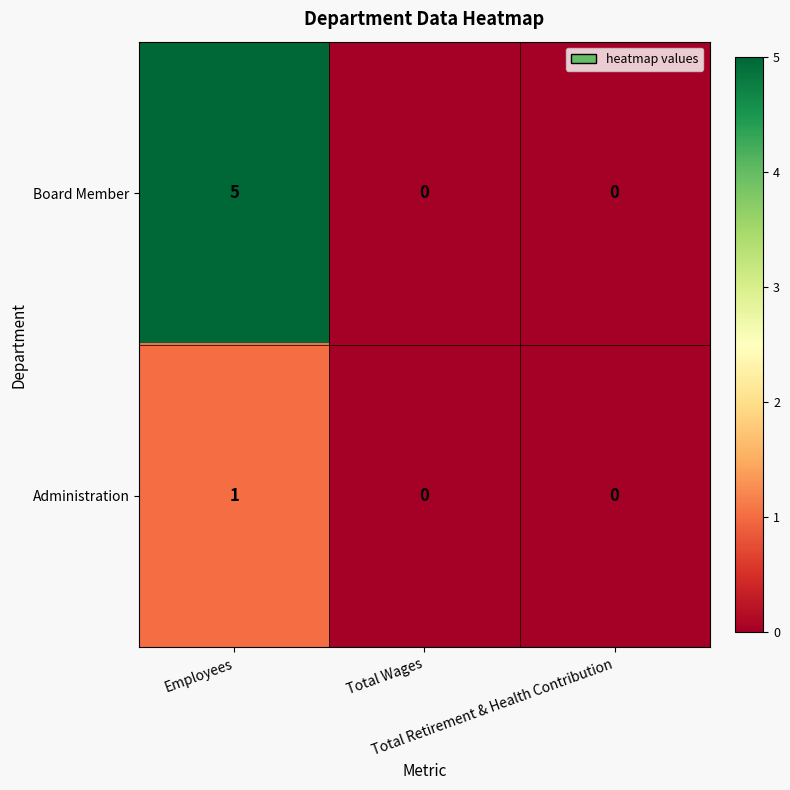

Rank the series by their maximum value, from lowest to highest.

Administration, Board Member